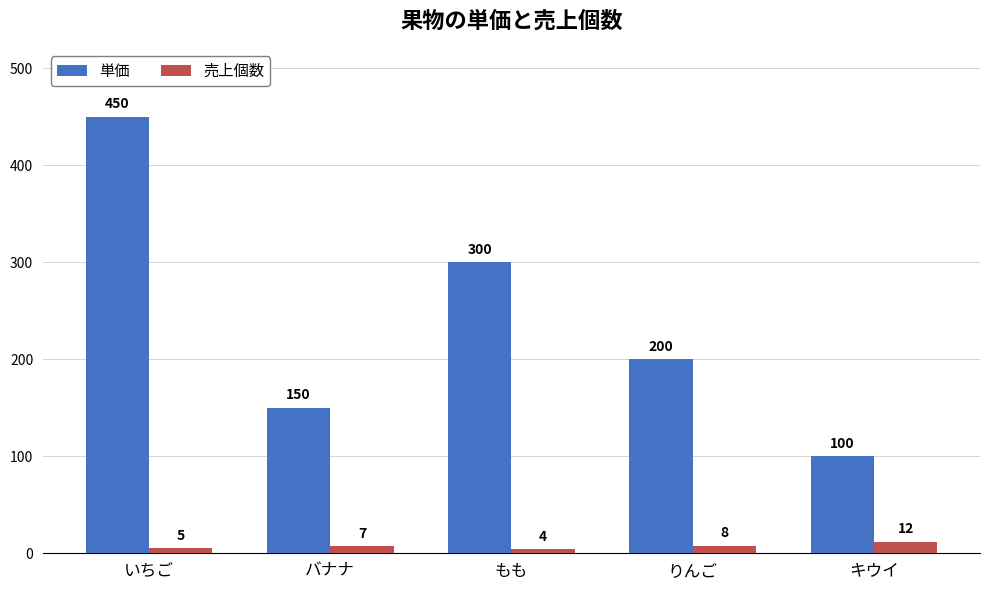

How many data points does each series have?

5